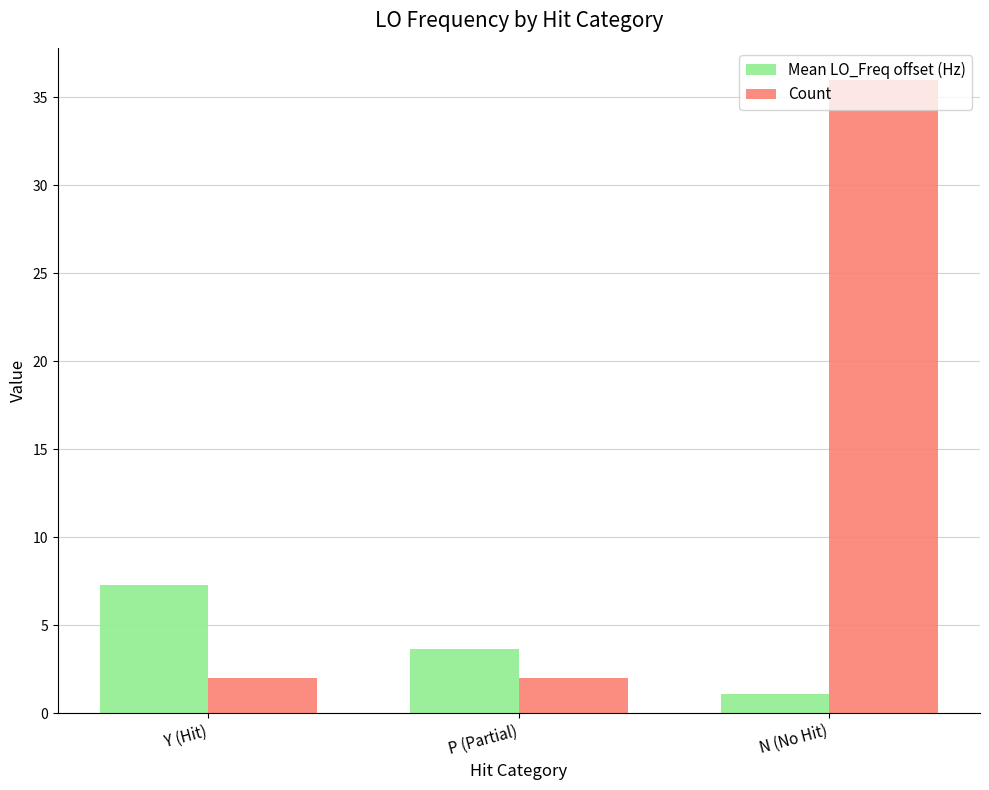

How many groups of bars are there?

3